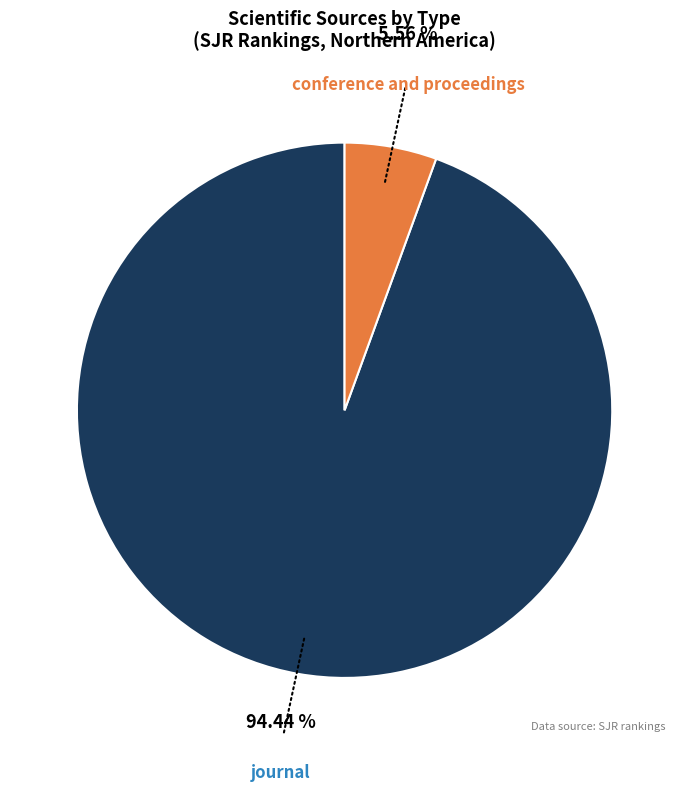

How much of the chart is everything except journal?

5.6%